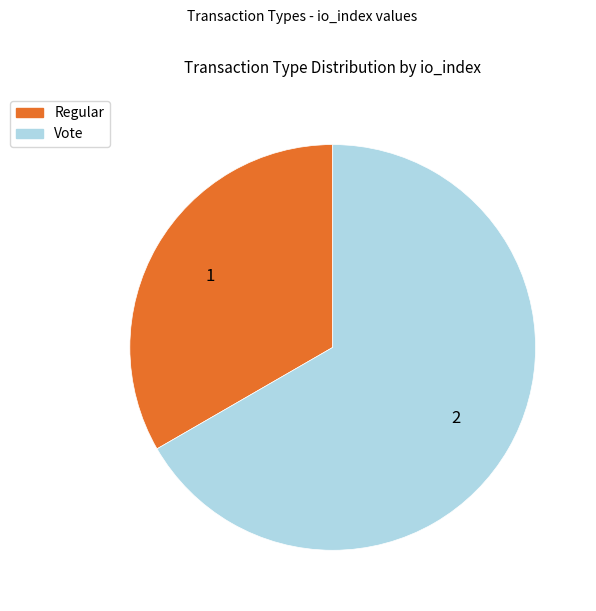

Is the sum of Vote and Regular greater than half?

Yes